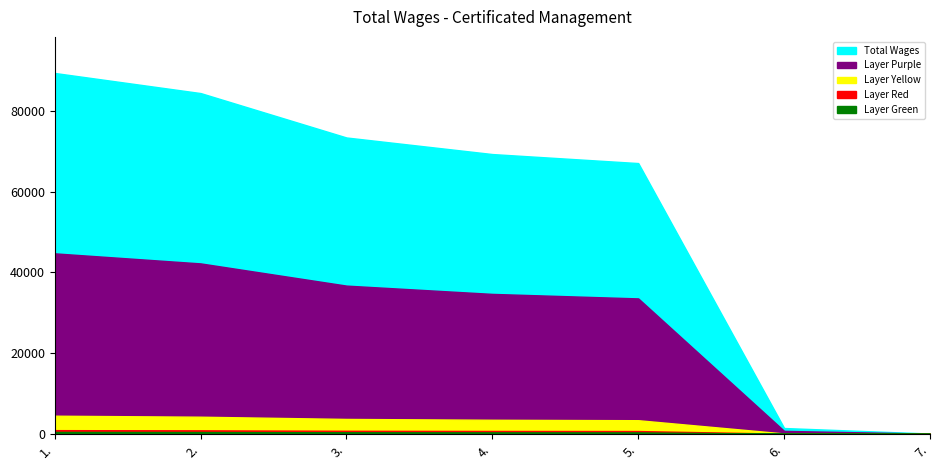

Reading left to right, extract all data points from this chart.

1.=89376	2.=84397	3.=73393	4.=69289	5.=67056	6.=1421	7.=53